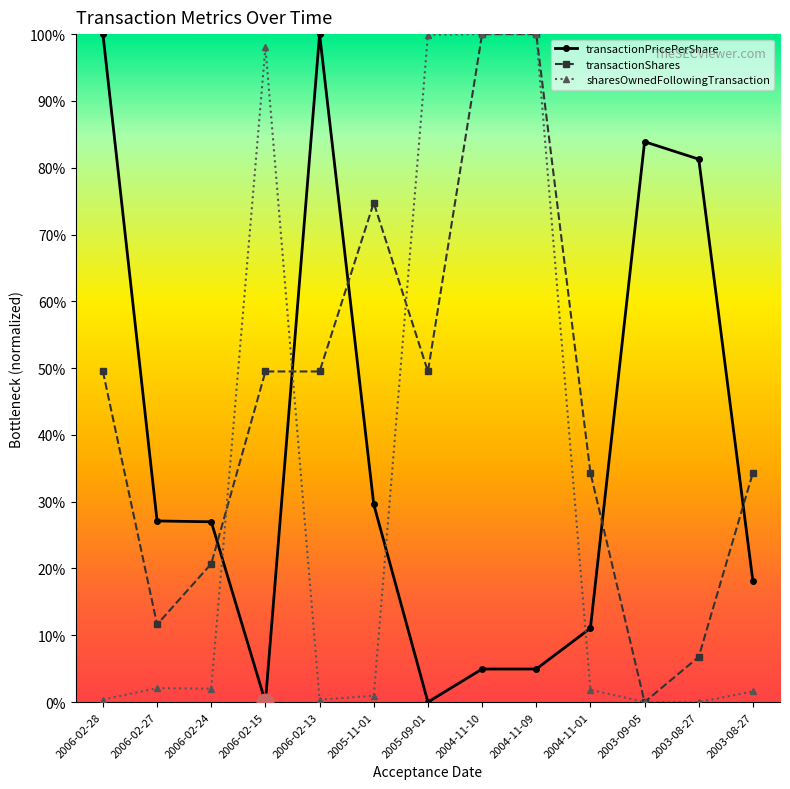

What is the highest value of the transactionShares series?

1.0